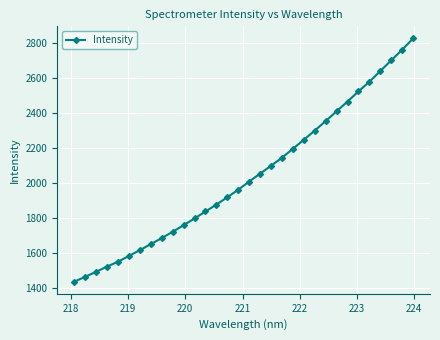

What is the difference between the maximum and minimum values?

1390.5